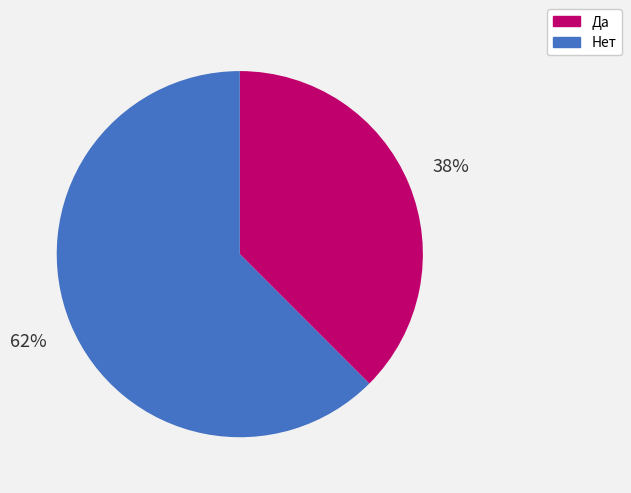

Combined, do Да and Нет account for over 50%?

Yes